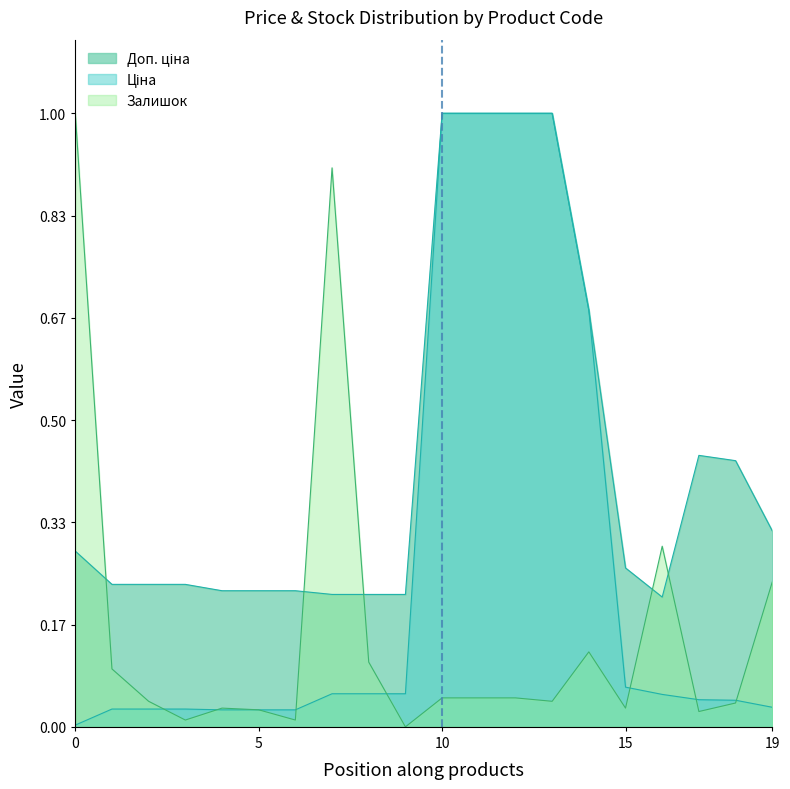

Count the Доп. ціна values in the range 0 to 1.

20